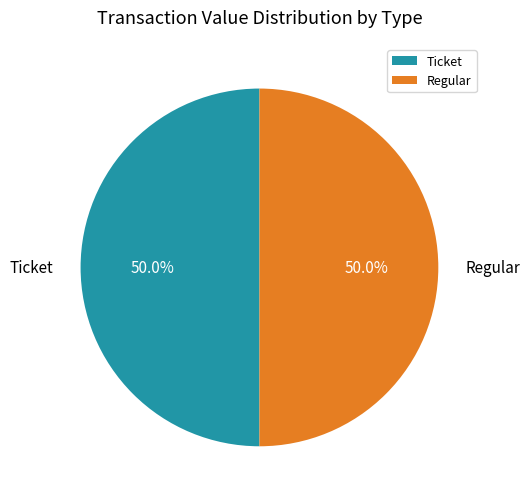

What percentage do Ticket and Regular together represent?

100.0%